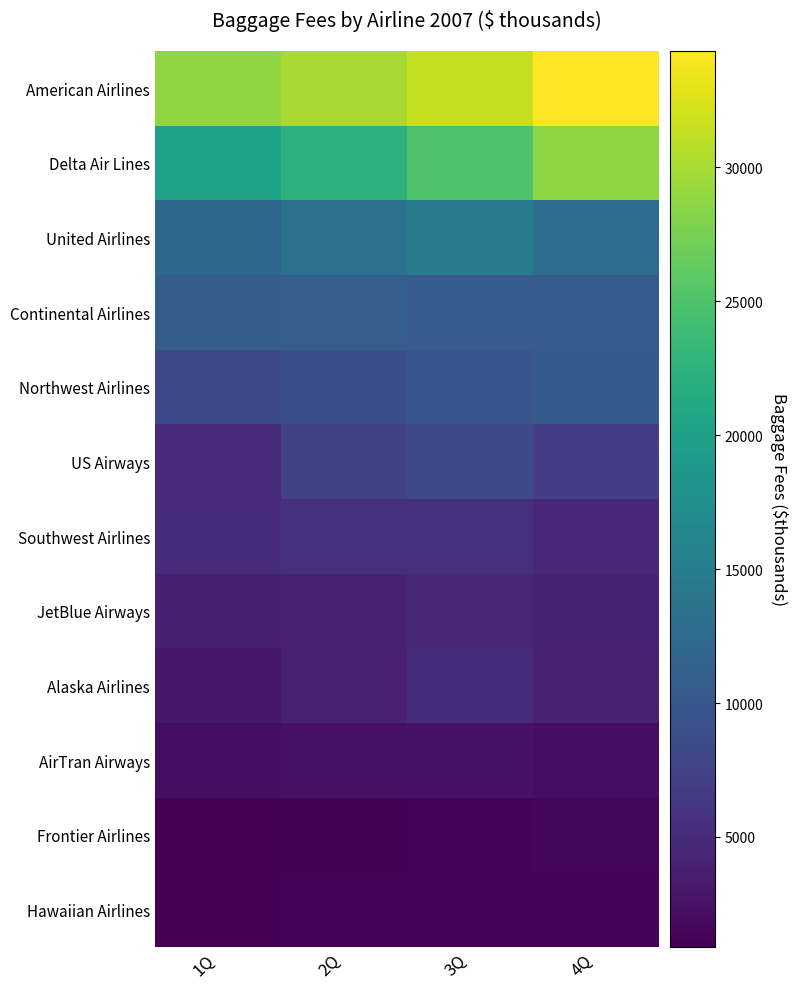

Reading left to right, transcribe all the data shown in this chart.

American Airlines: 1Q=28829	2Q=30015	3Q=31346	4Q=34348
Delta Air Lines: 1Q=20343	2Q=22447	3Q=25035	4Q=28721
United Airlines: 1Q=12045	2Q=13410	3Q=14829	4Q=12718
Continental Airlines: 1Q=10715	2Q=11045	3Q=10565	4Q=10519
Northwest Airlines: 1Q=8339	2Q=8956	3Q=9897	4Q=10309
US Airways: 1Q=5002	2Q=7526	3Q=8216	4Q=6995
Southwest Airlines: 1Q=5135	2Q=5508	3Q=5531	4Q=4625
JetBlue Airways: 1Q=3779	2Q=4011	3Q=4427	4Q=4199
Alaska Airlines: 1Q=3083	2Q=3969	3Q=5085	4Q=4014
AirTran Airways: 1Q=2106	2Q=2430	3Q=2479	4Q=2153
Frontier Airlines: 1Q=950	2Q=1126	3Q=1238	4Q=1304
Hawaiian Airlines: 1Q=899	2Q=1190	3Q=1247	4Q=1171